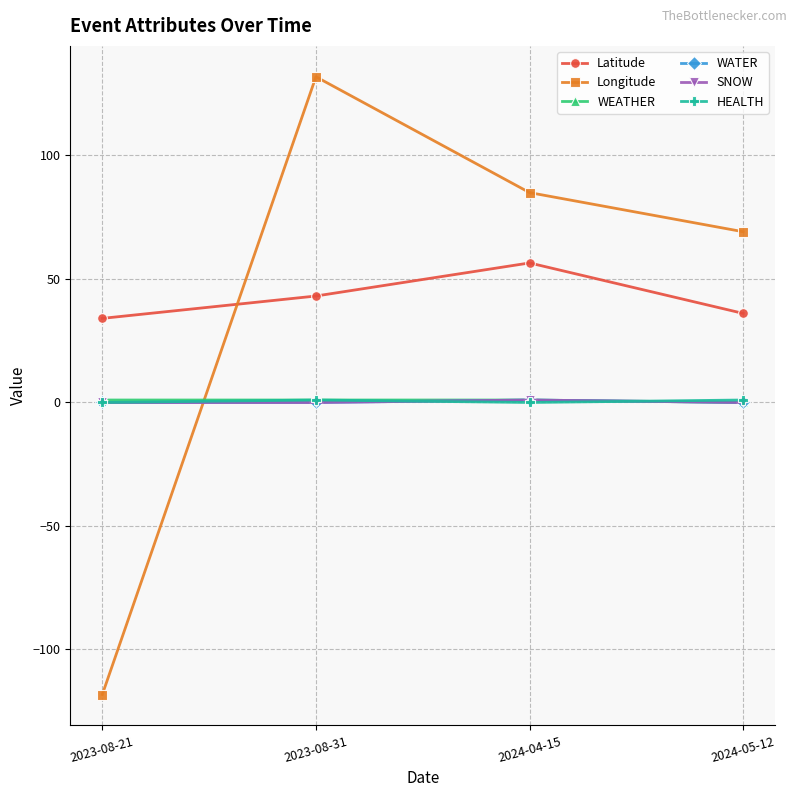

Reading left to right, what are all the values shown in this chart?

Latitude: 2023-08-21=34.1	2023-08-31=43.1	2024-04-15=56.5	2024-05-12=36.1
Longitude: 2023-08-21=-118.2	2023-08-31=131.9	2024-04-15=85.0	2024-05-12=69.1
WEATHER: 2023-08-21=1.0	2023-08-31=1.0	2024-04-15=1.0	2024-05-12=0.0
WATER: 2023-08-21=0.0	2023-08-31=0.0	2024-04-15=1.0	2024-05-12=0.0
SNOW: 2023-08-21=0.0	2023-08-31=0.0	2024-04-15=1.0	2024-05-12=0.0
HEALTH: 2023-08-21=0.0	2023-08-31=1.0	2024-04-15=0.0	2024-05-12=1.0